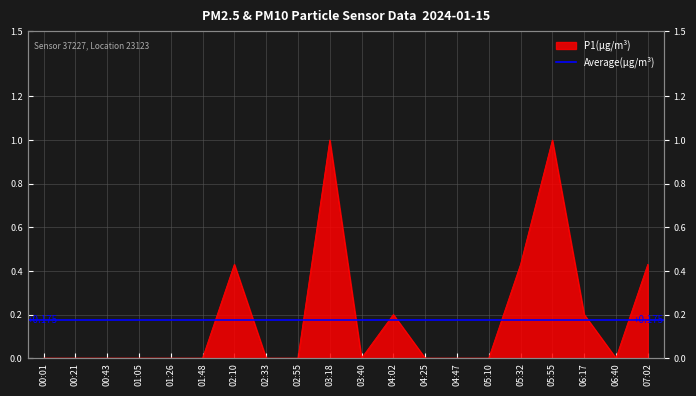

What is the sum of all values?

3.7